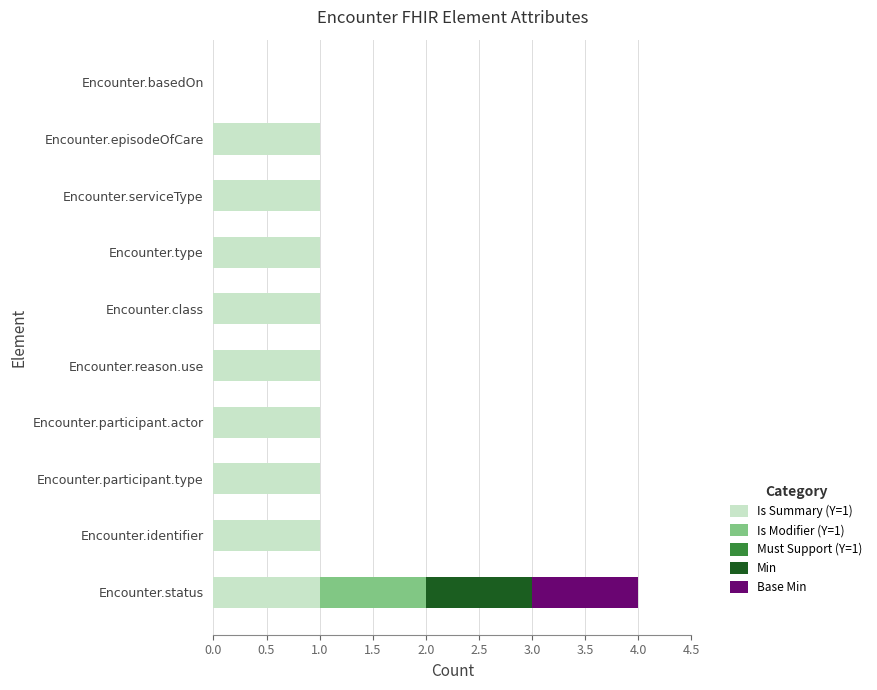

At which category is the sum across all series the highest?

Encounter.status